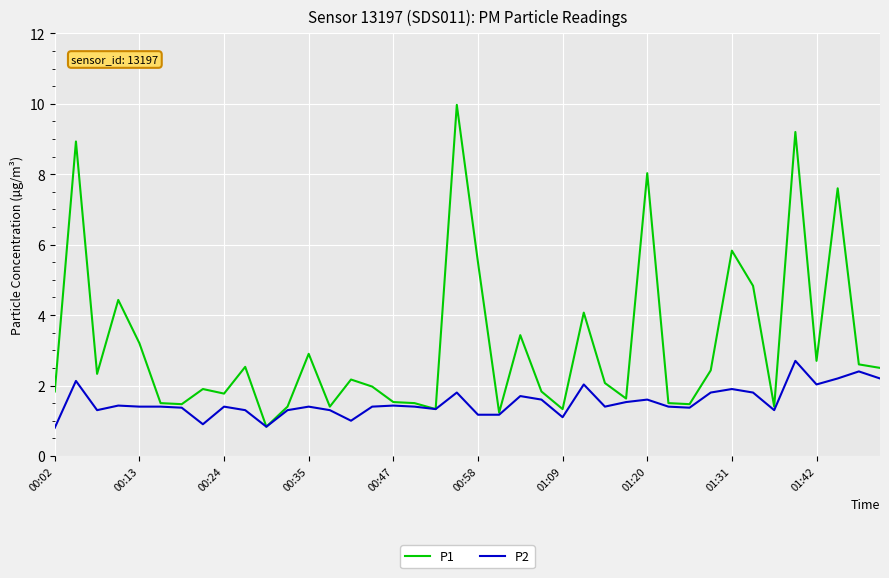

What is the difference between the second highest and minimum values in the P1 series?

8.4